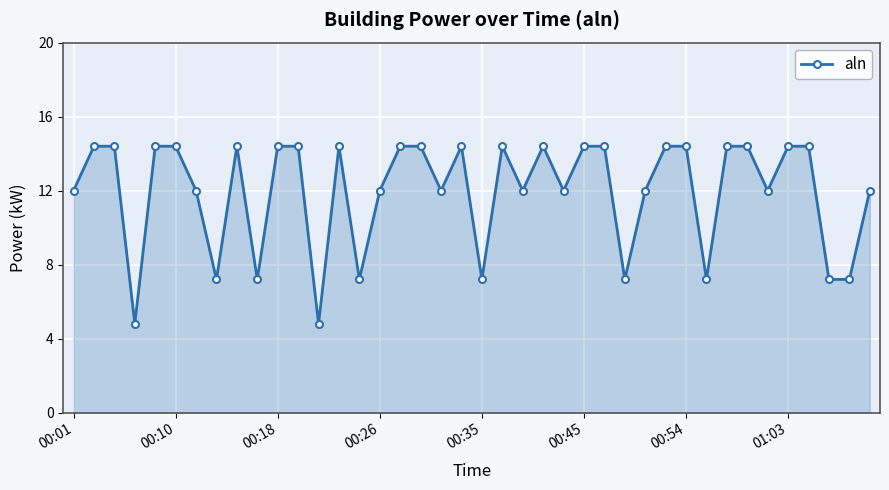

What is the value of the 24th point from the left?

14.4